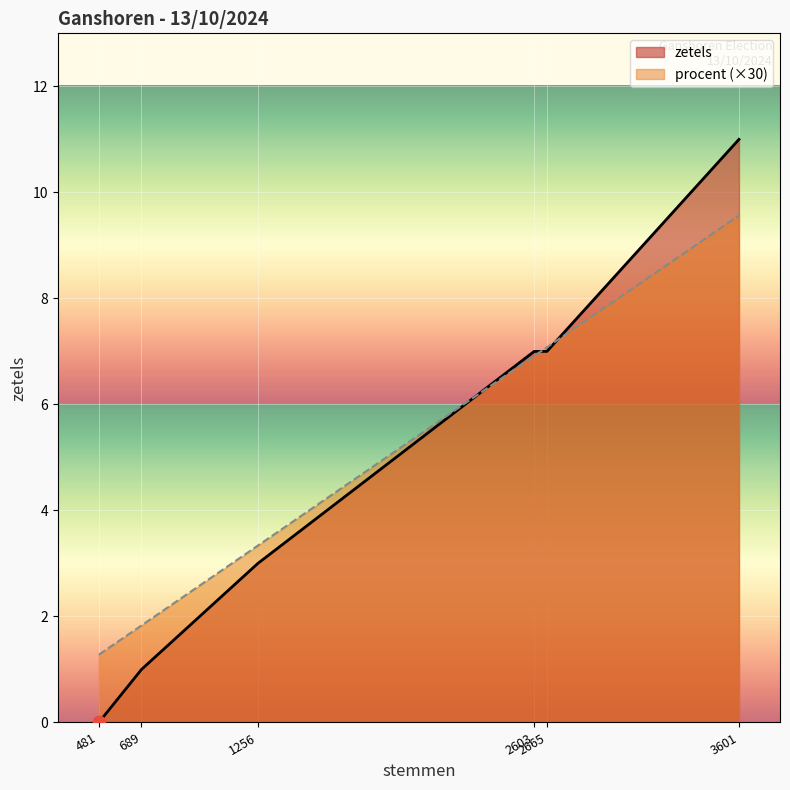

What is the maximum value shown in the chart?

11.0